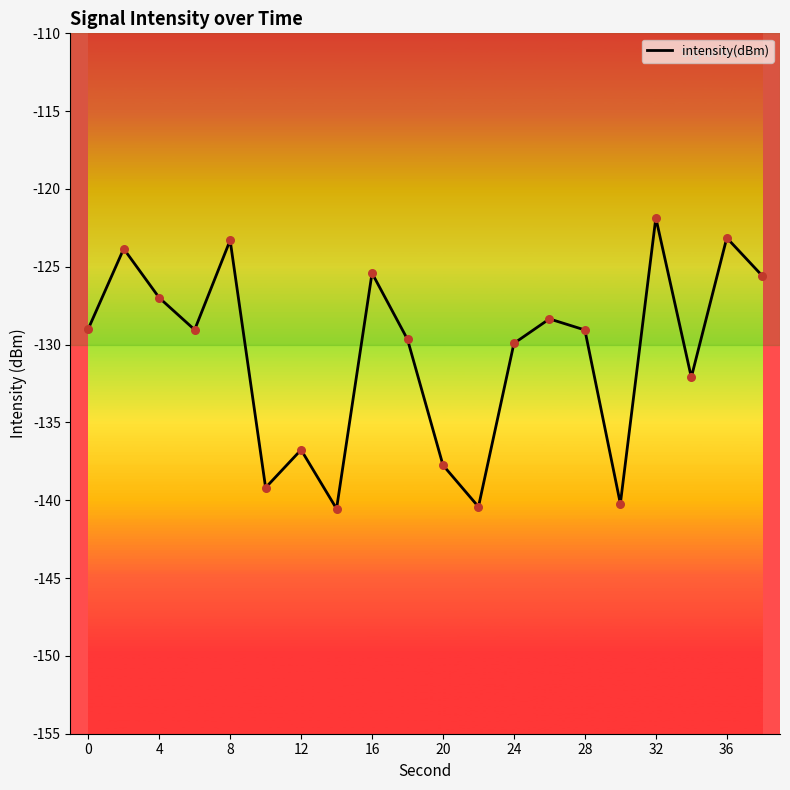

What is the difference between the maximum and minimum values?

18.7